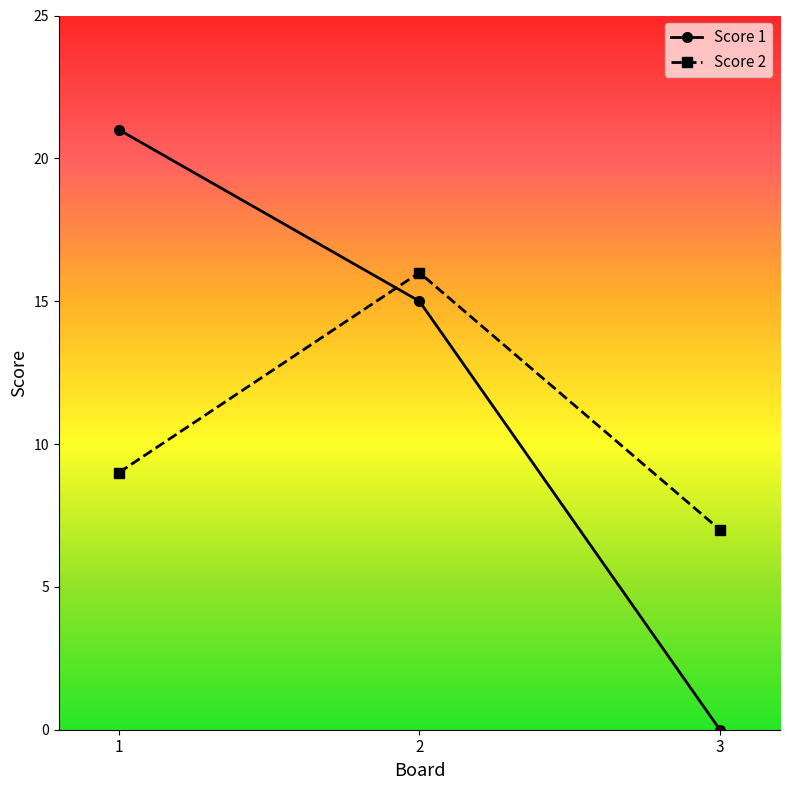

The value of Score 1 at 1 is 35. True or false?

False